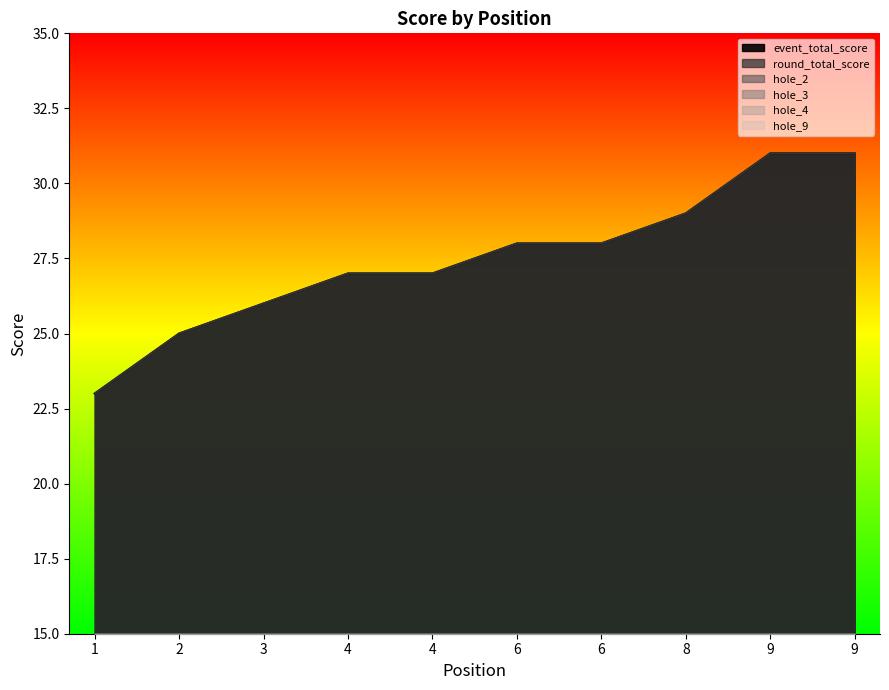

What is the total value across all series at 9?

75